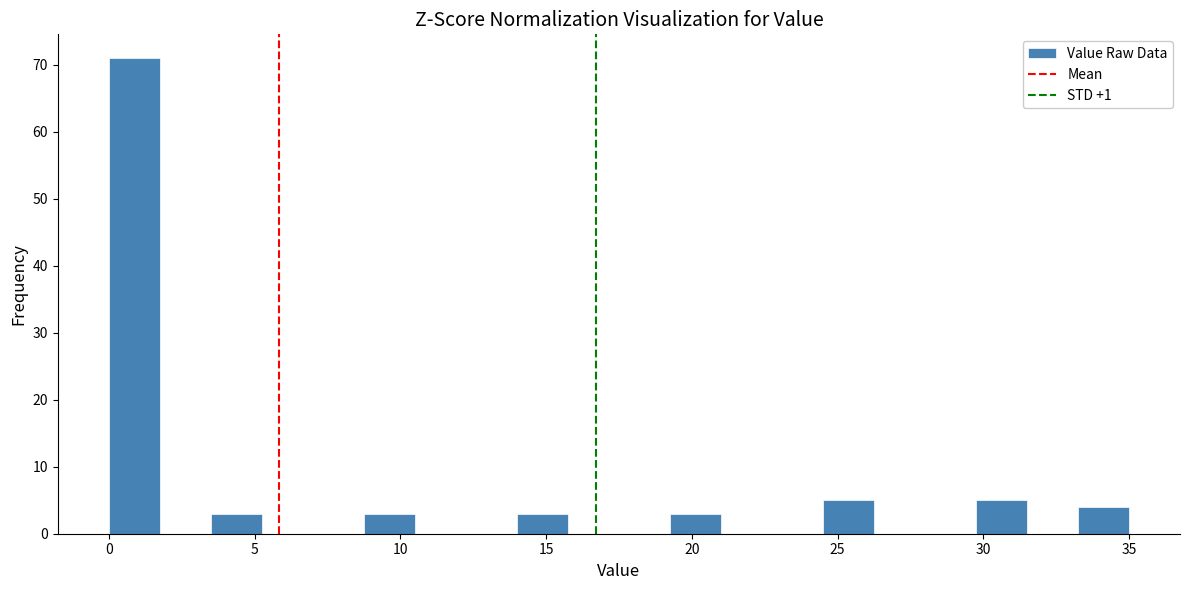

Around what value on the x-axis is the tallest bar? Give the approximate position of its centre, as read against the axis.

1.0